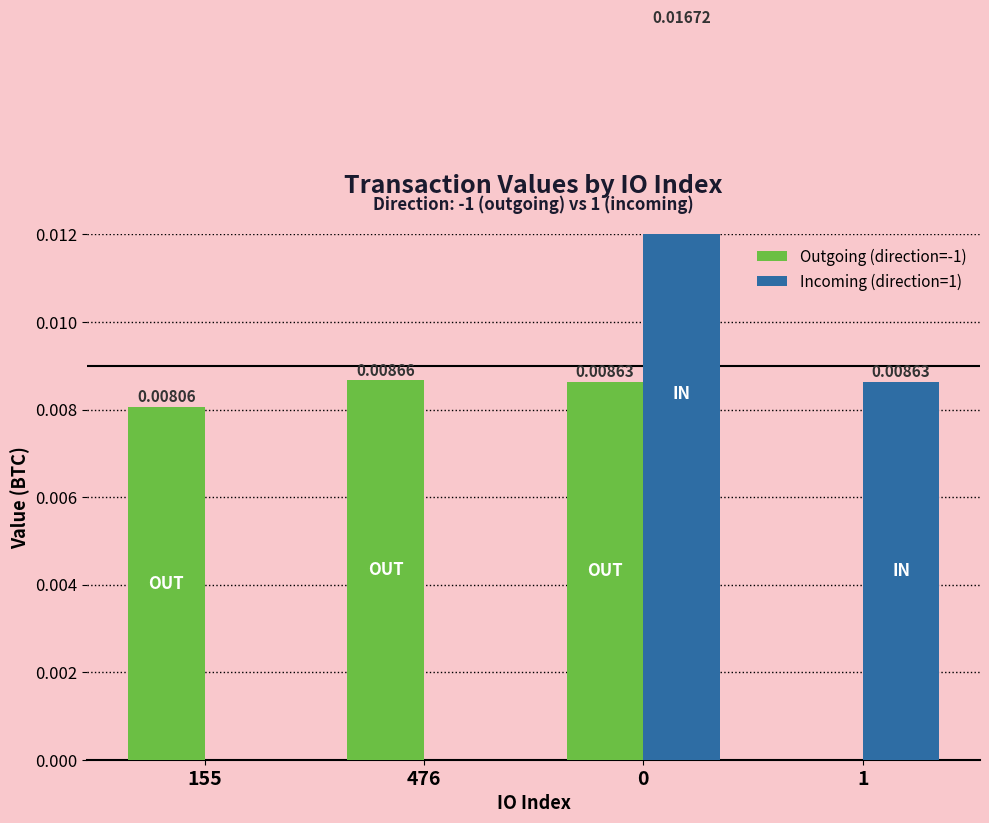

The value of Outgoing (direction=-1) at 1 is -0.0. True or false?

False